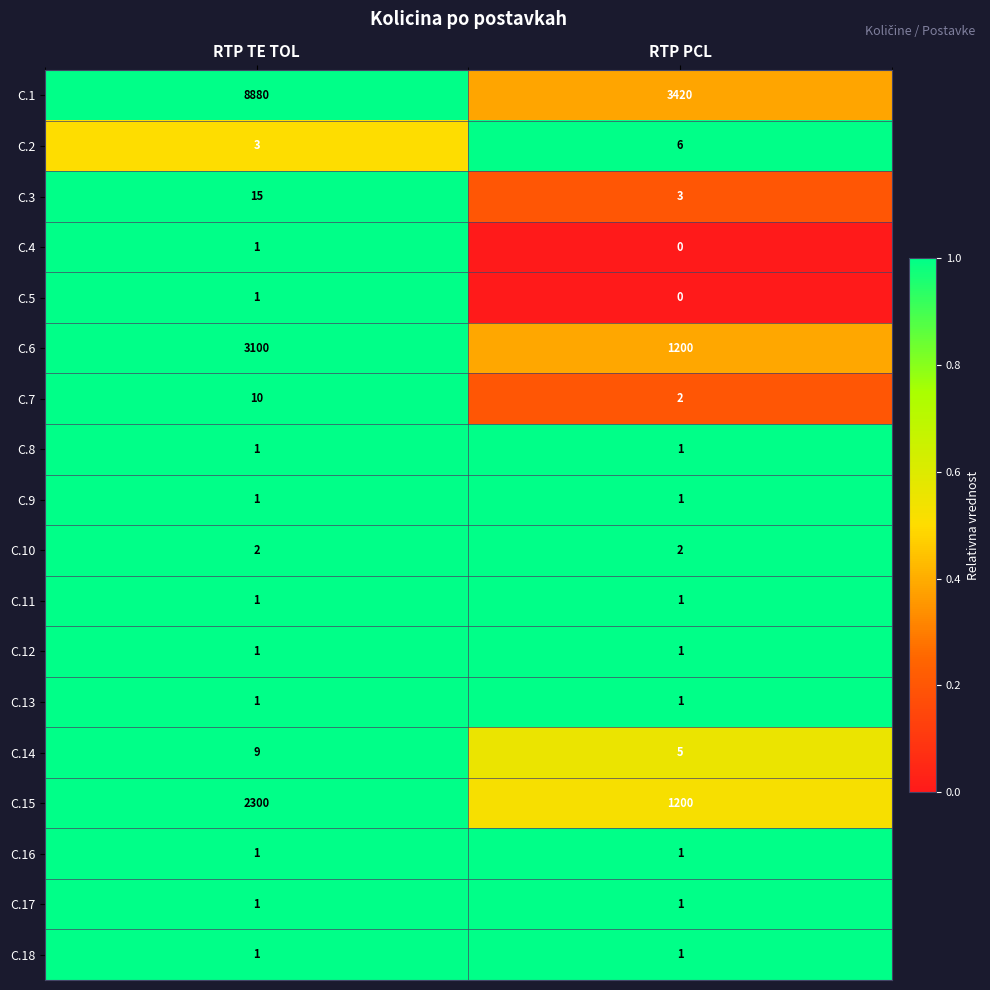

Which series has the largest total across all categories?

C.1